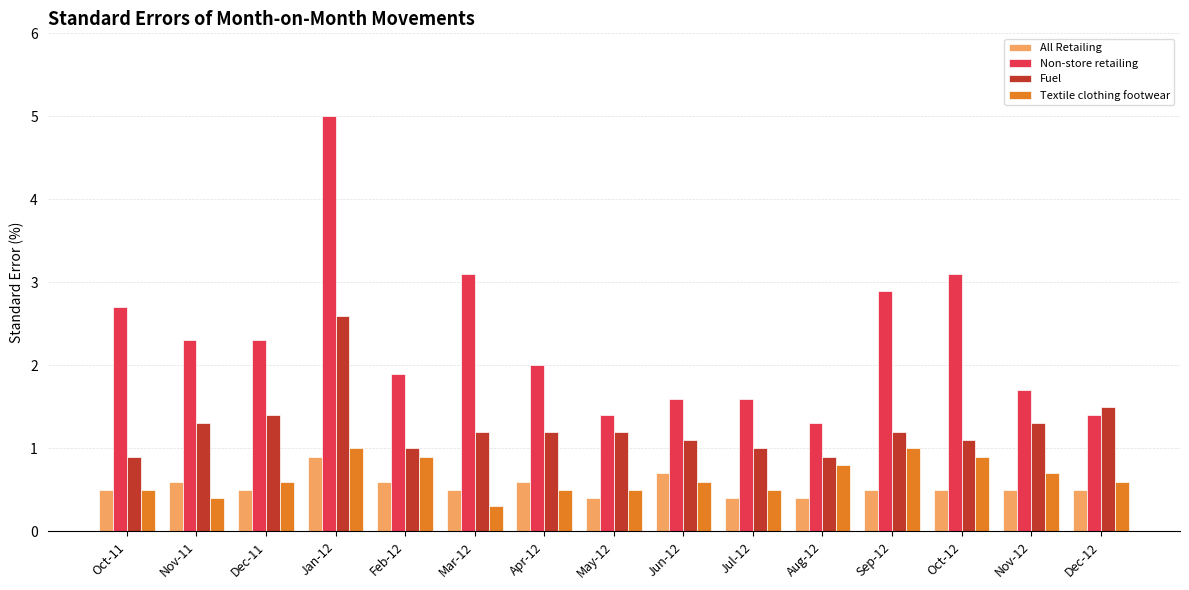

At which label is Textile clothing footwear closest to 0?

Mar-12